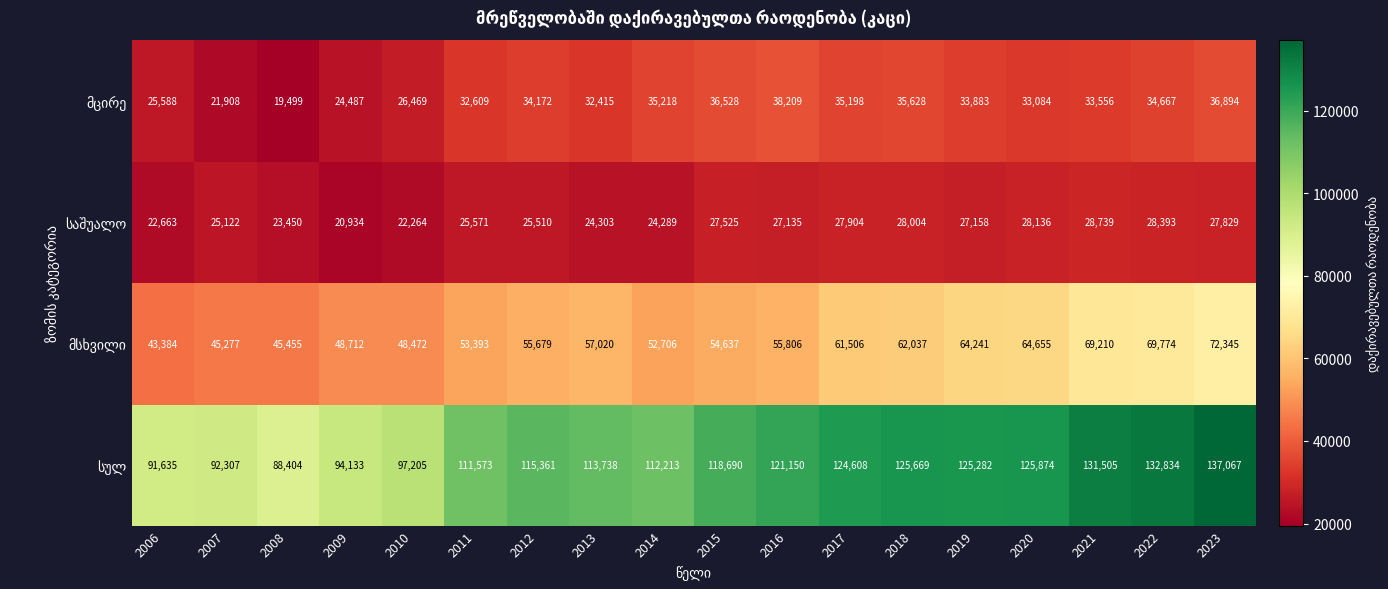

What is the total value across all series at 2021?

263010